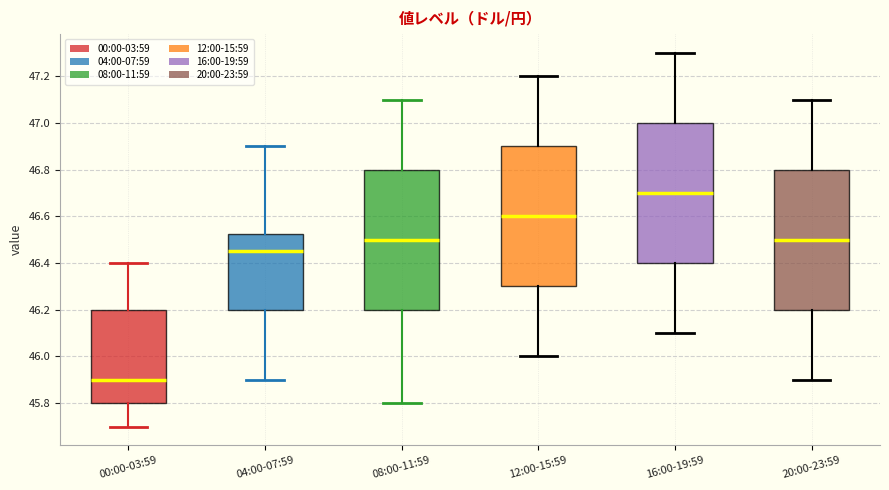

Where is the upper edge of the box for 16:00-19:59 on the y-axis? The values are not printed on the chart, so give them approximately, as read against the axis.

47.00